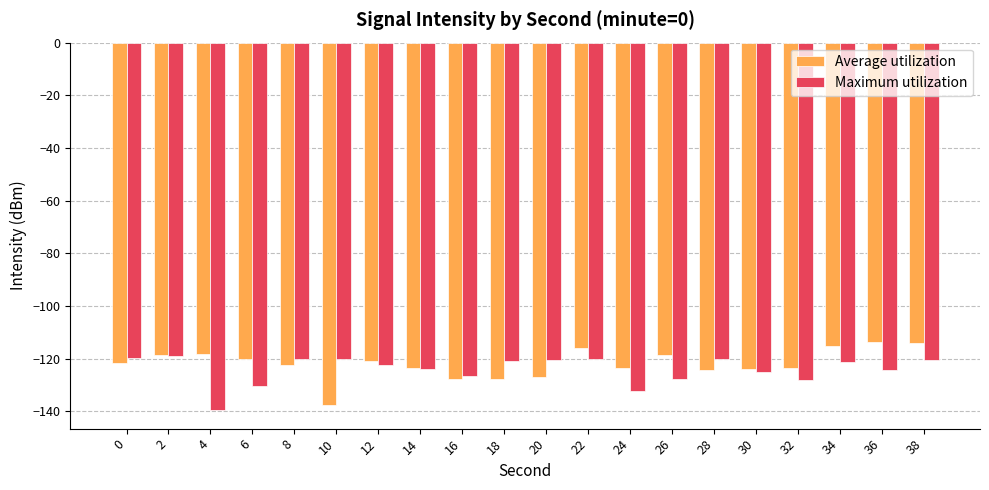

What is the difference between the maximum and minimum values in the Average utilization series?

24.0